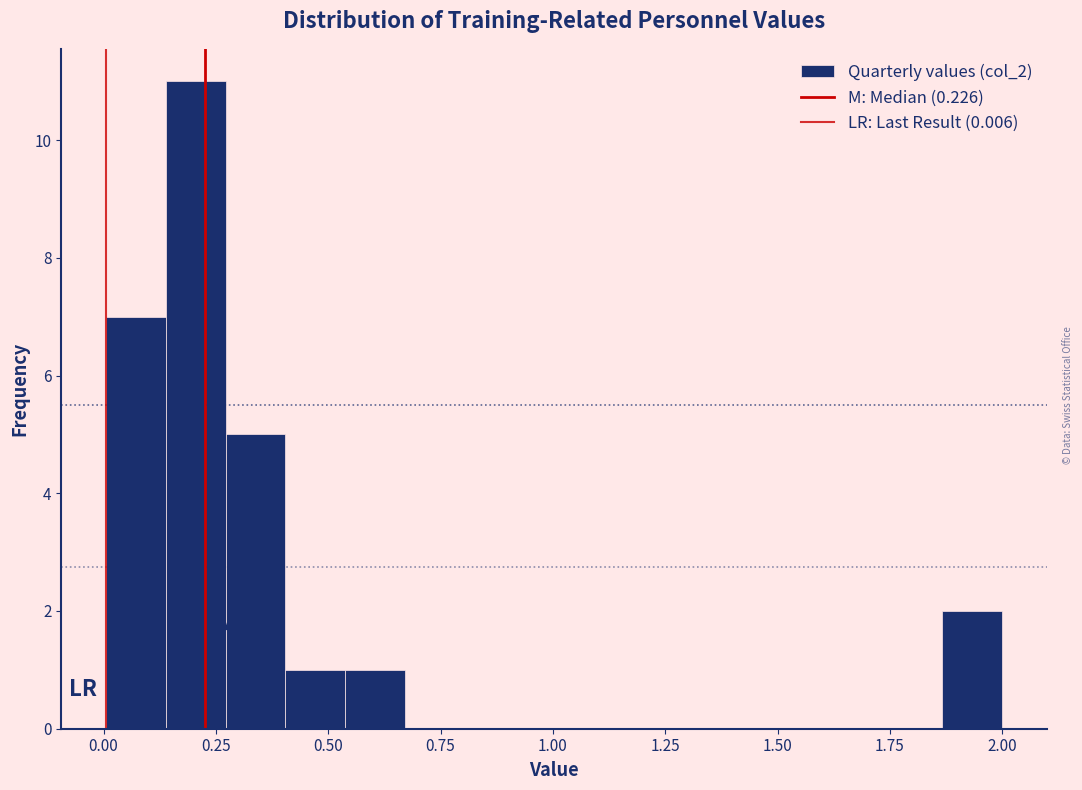

Around what value on the x-axis is the tallest bar? Give the approximate position of its centre, as read against the axis.

0.20